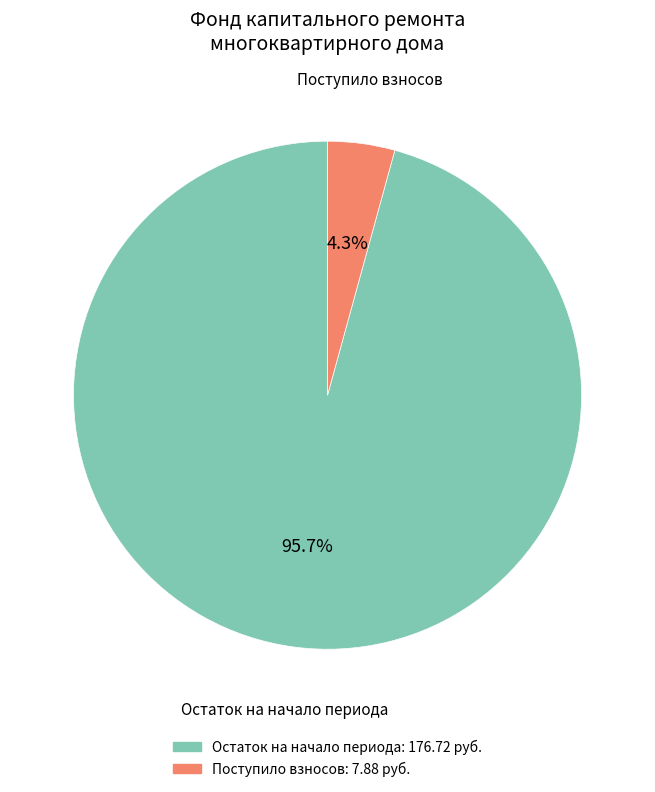

Rank the categories by value from lowest to highest.

Поступило взносов, Остаток на начало периода